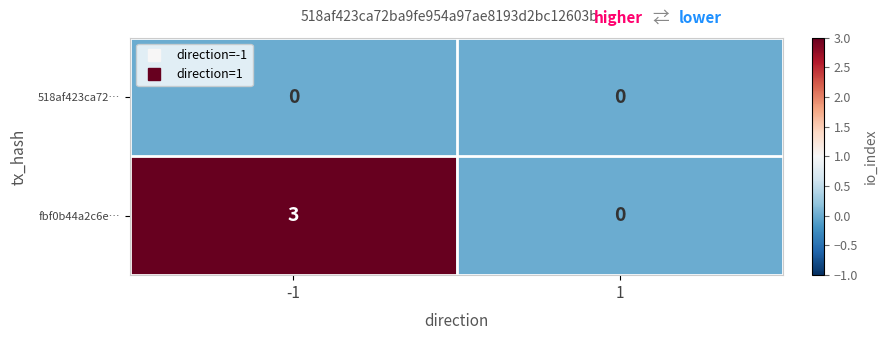

What is the total value across all series at -1?

3